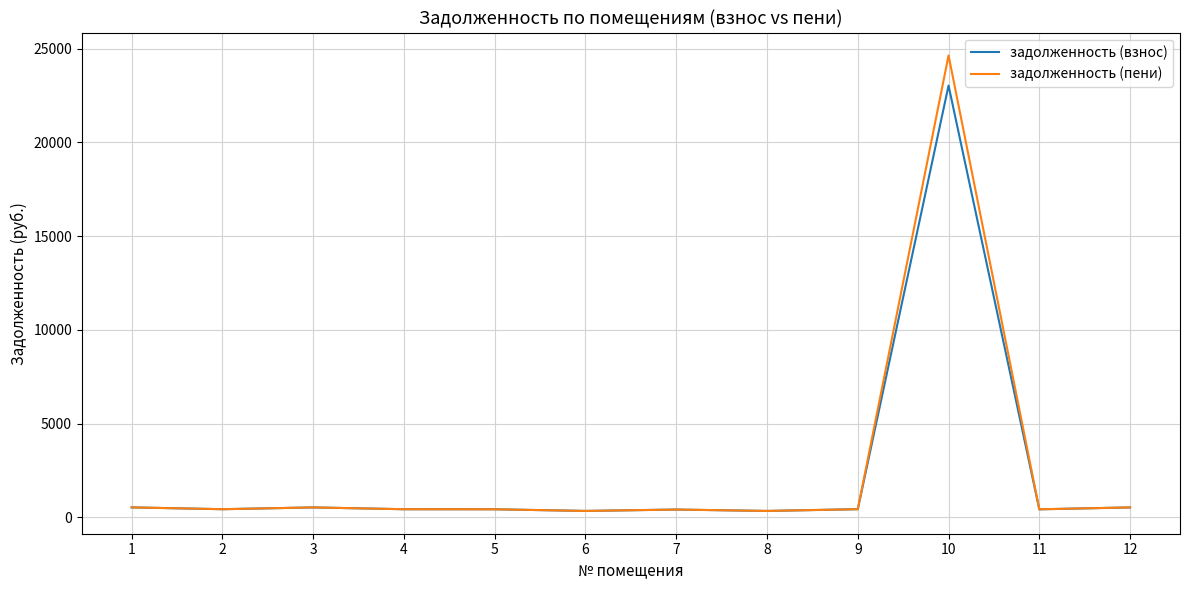

What is the maximum value shown in the chart?

24636.1